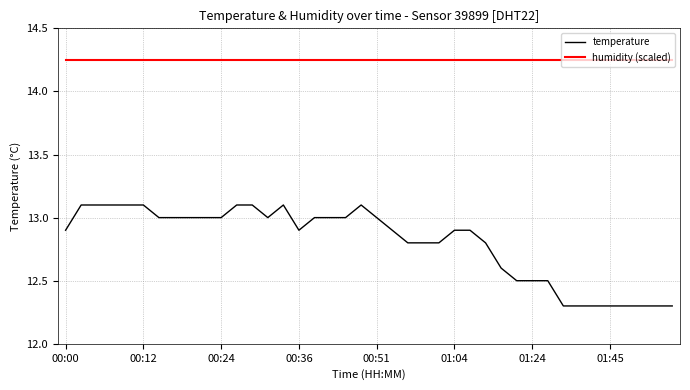

What is the difference between the maximum and minimum values in the temperature series?

0.8